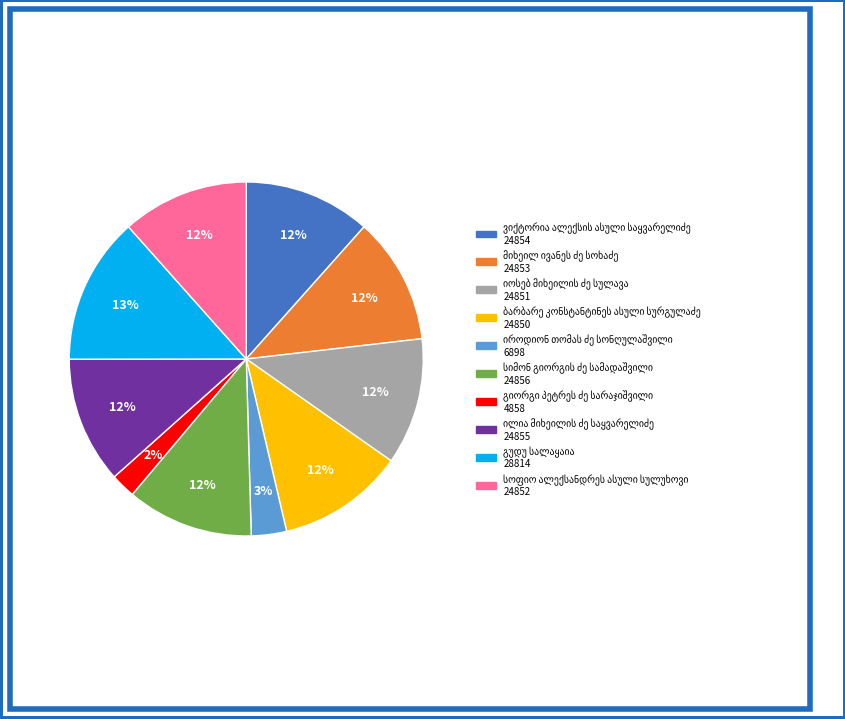

To the nearest percent, what is the difference between the largest and smallest slice percentages?

11%